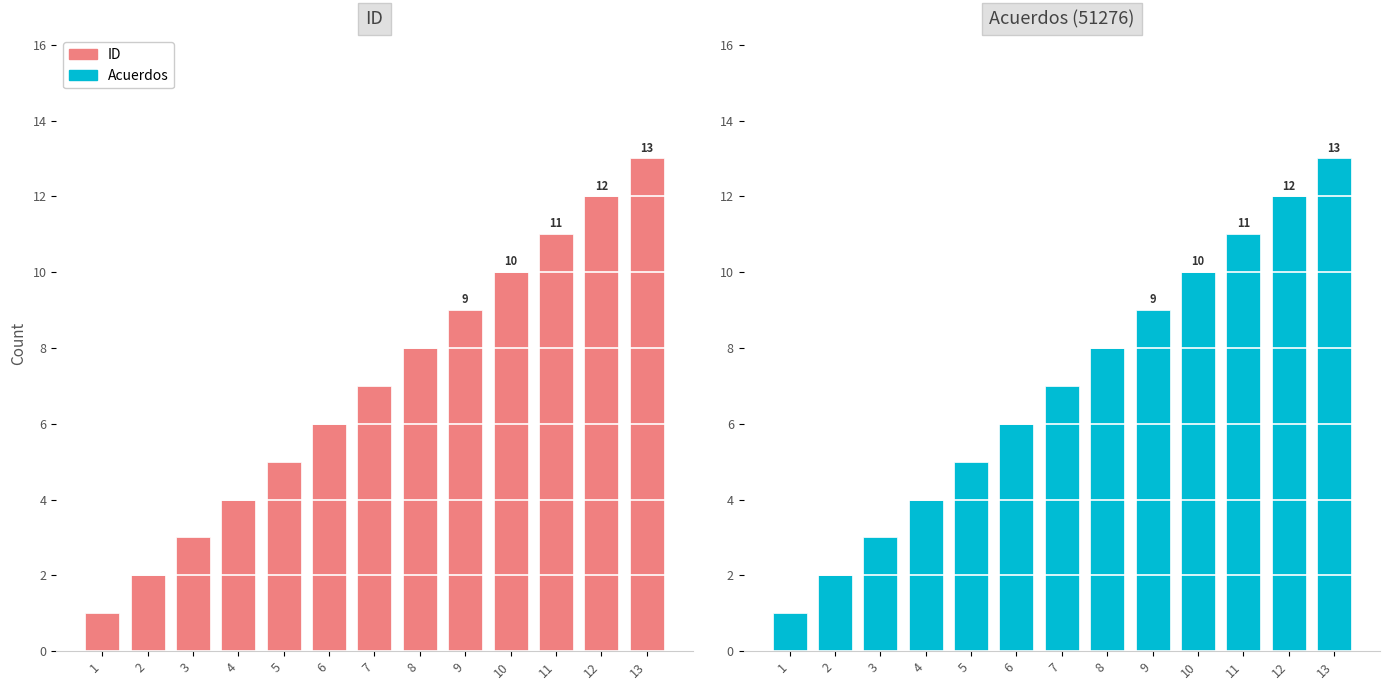

How many values in the ID series are below 7?

6